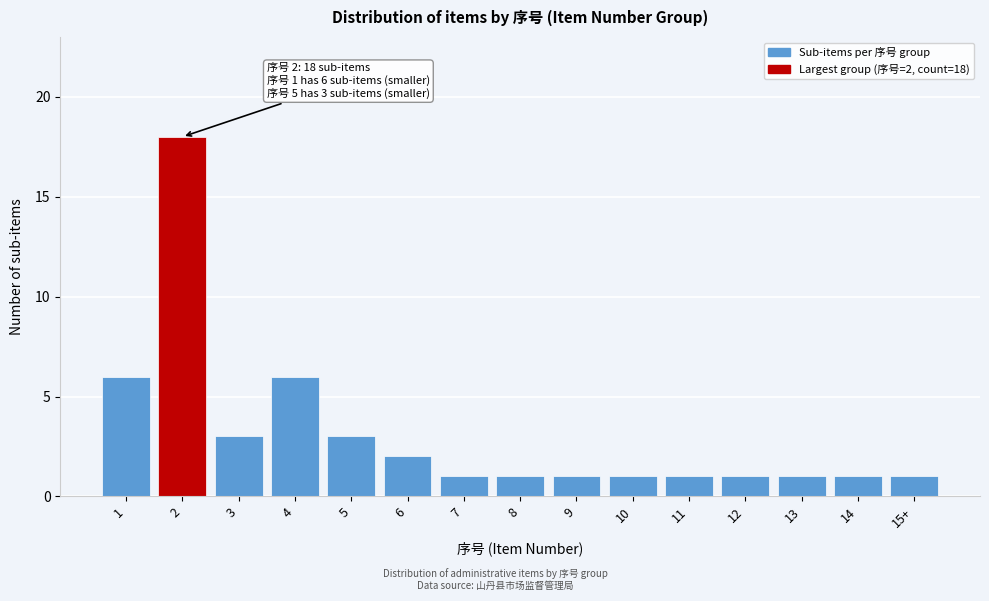

Reading right to left, transcribe all the data shown in this chart.

15+=1	14=1	13=1	12=1	11=1	10=1	9=1	8=1	7=1	6=2	5=3	4=6	3=3	2=18	1=6